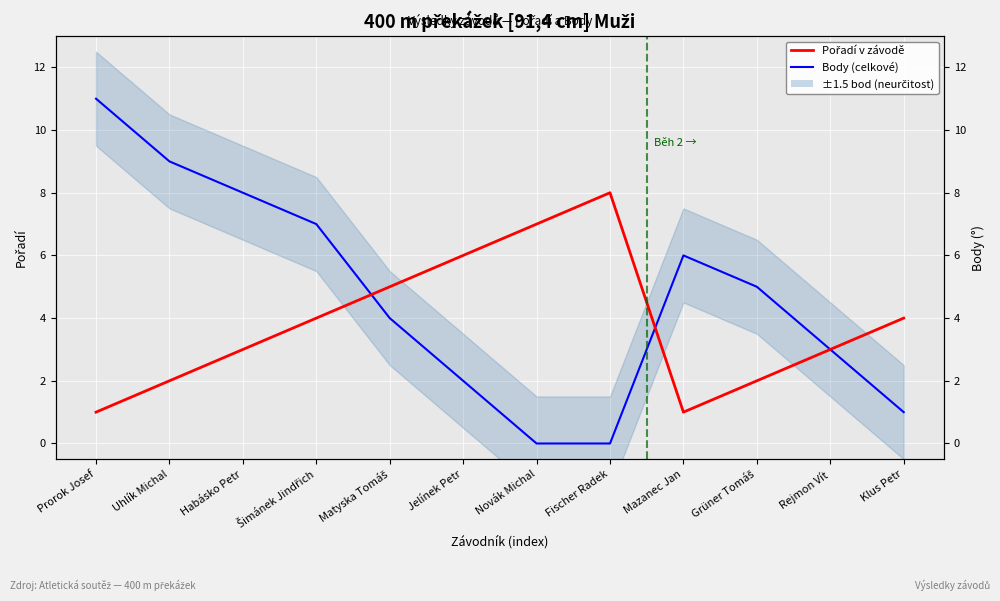

Rank the series at Matyska Tomáš from highest to lowest value.

Pořadí v závodě, Body (celkové)